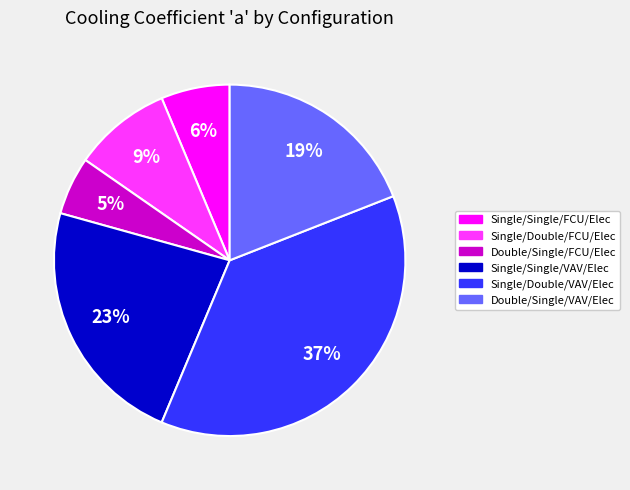

Is there any slice that represents more than half of the pie?

No